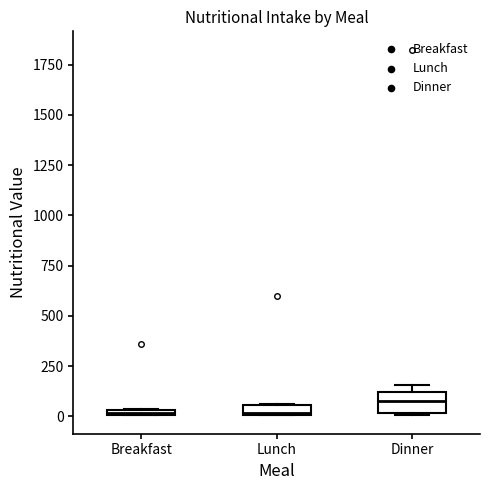

Where is the lower edge of the box for Dinner on the y-axis? The values are not printed on the chart, so give them approximately, as read against the axis.

0